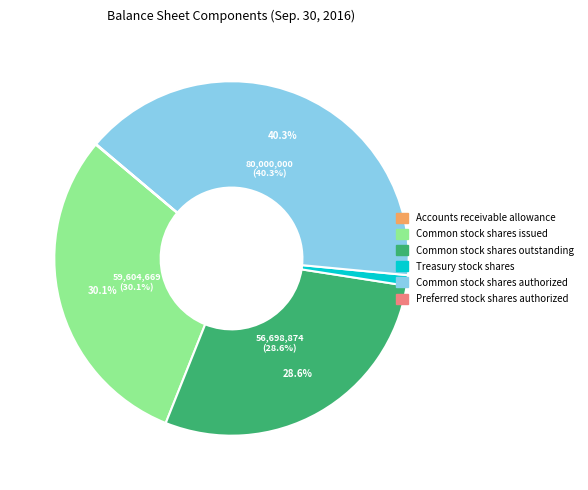

Combined, do Treasury stock shares and Common stock shares authorized account for over 50%?

No